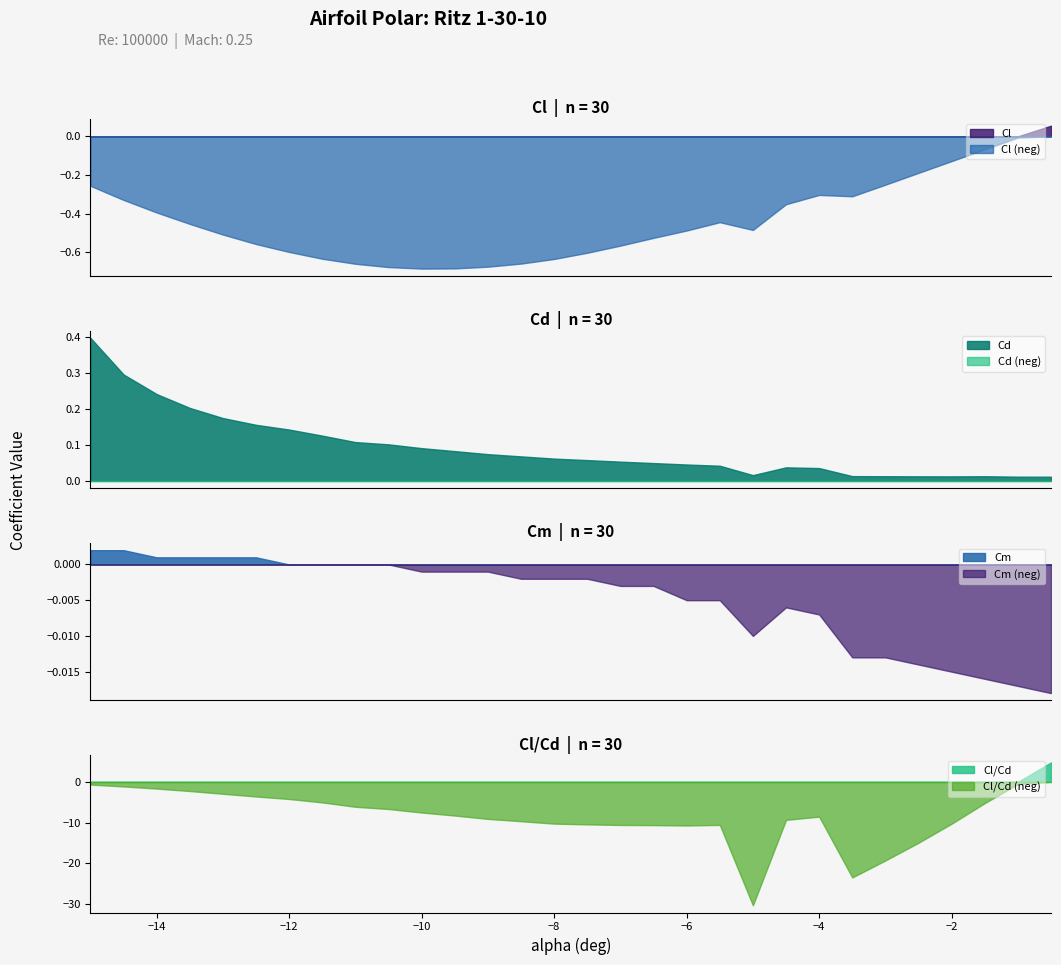

How many series are shown in this chart?

4